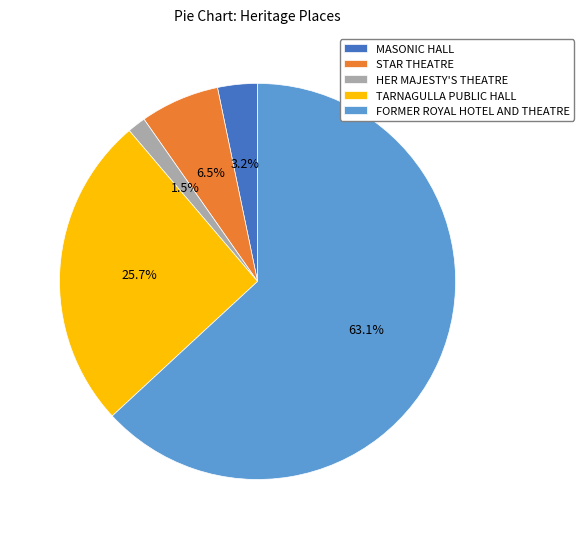

To the nearest percent, what is the combined percentage of FORMER ROYAL HOTEL AND THEATRE and MASONIC HALL?

66%